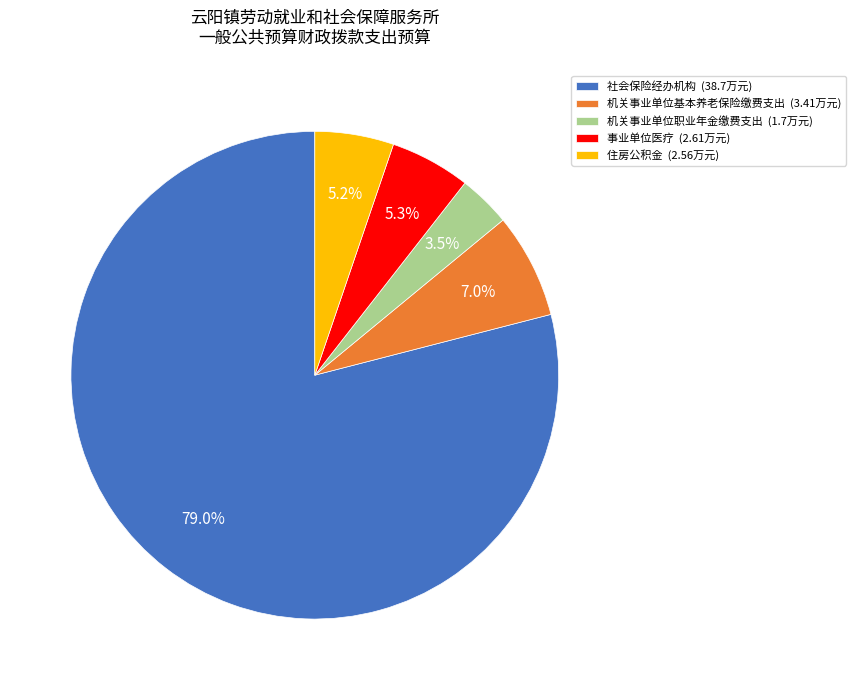

To the nearest percent, what percentage of the pie is 住房公积金?

5%